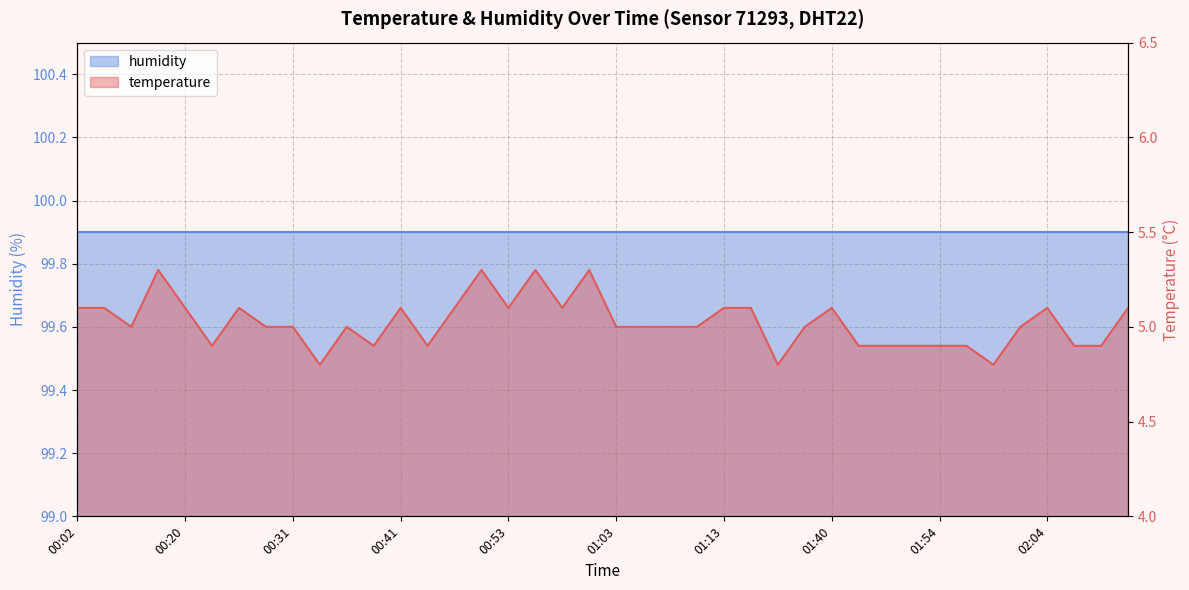

Does the chart display data point markers on the line(s)?

No